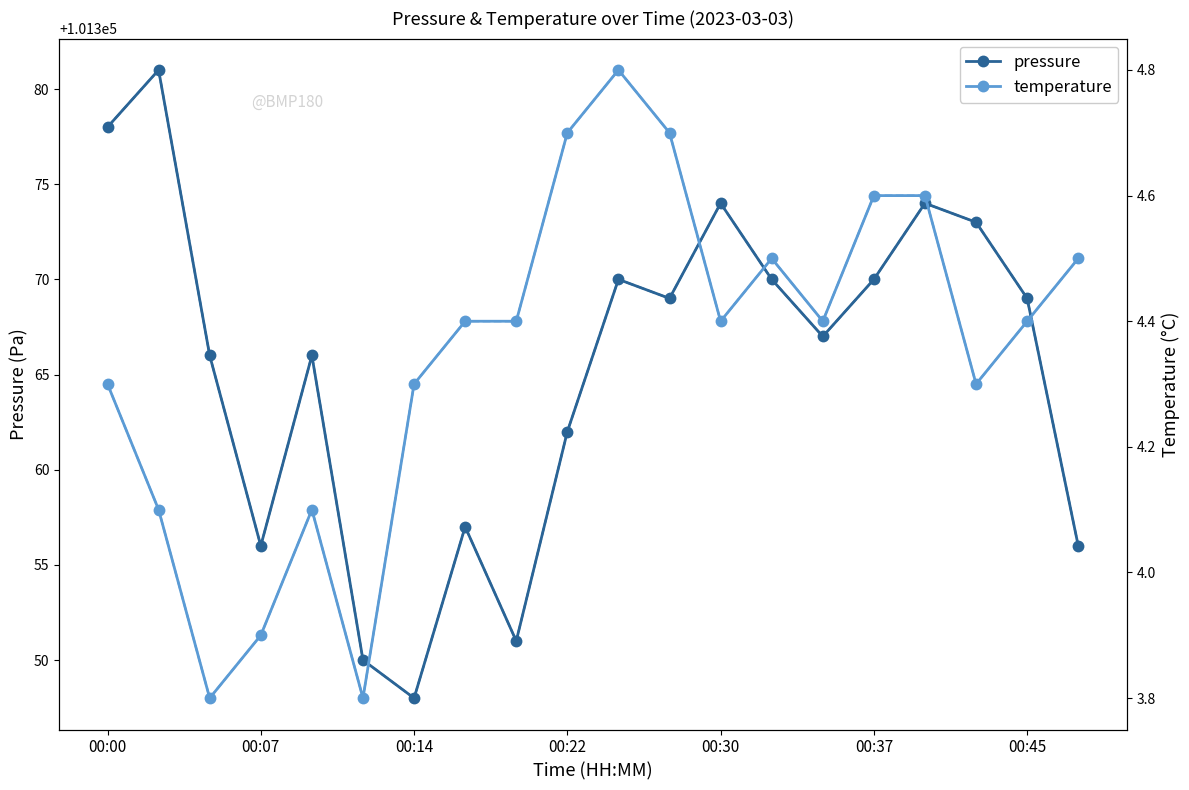

What is the difference between the maximum and second lowest values in the pressure series?

31